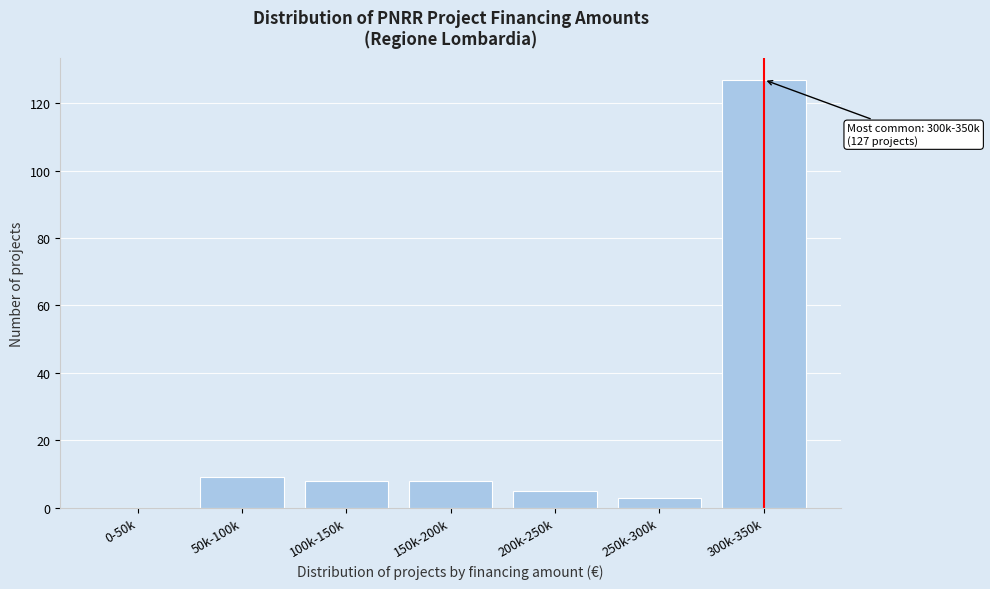

Reading left to right, extract all data points from this chart.

0-50k=0	50k-100k=9	100k-150k=8	150k-200k=8	200k-250k=5	250k-300k=3	300k-350k=127